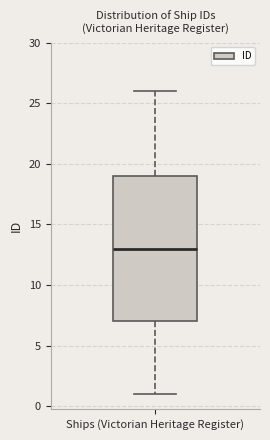

Transcribe this box plot: give where the median line is, the range the box spans, and where the two whiskers end, as read against the y-axis. The values are not printed on the chart, so give them approximately, as read against the axis.

median 13, box 7 to 19, whiskers 1 to 26